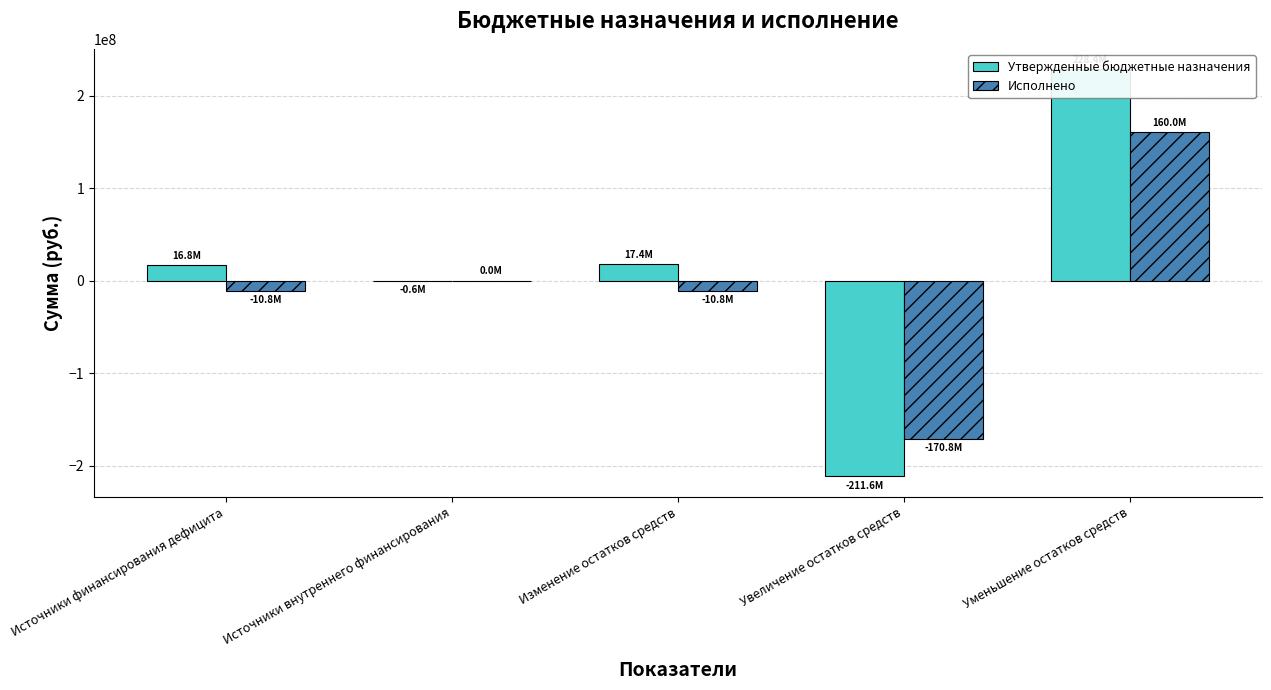

What is the difference between the Исполнено values at Увеличение остатков средств and Уменьшение остатков средств?

330849972.8